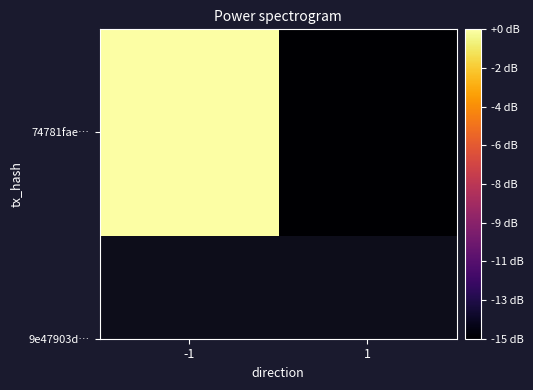

Rank the categories by value from highest to lowest.

-1, 1